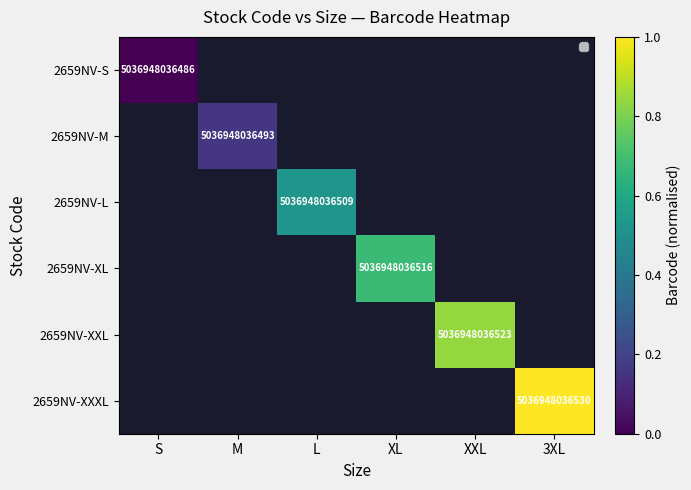

Is it true that 2659NV-L equals 5036948036509 at L?

True